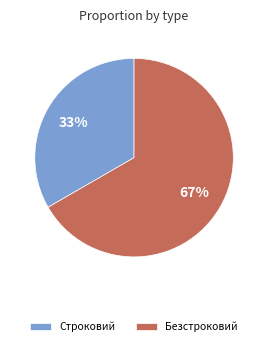

Count the number of slices in the pie.

2